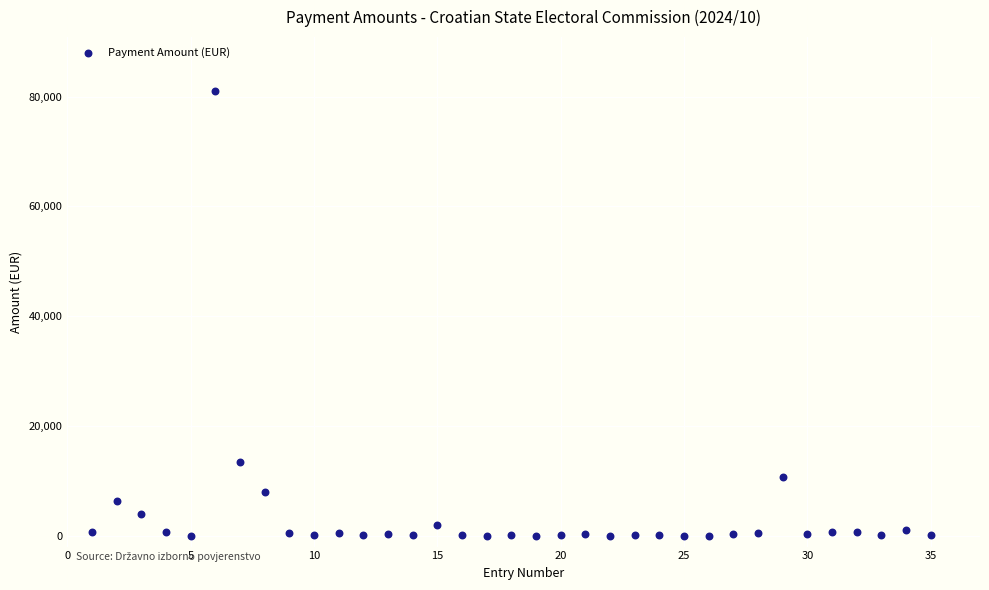

What is the range of Y values (max minus min)?

81097.1